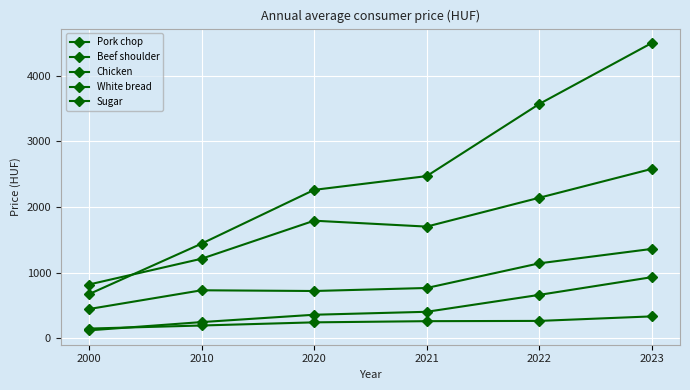

At which category is the sum across all series the highest?

2023